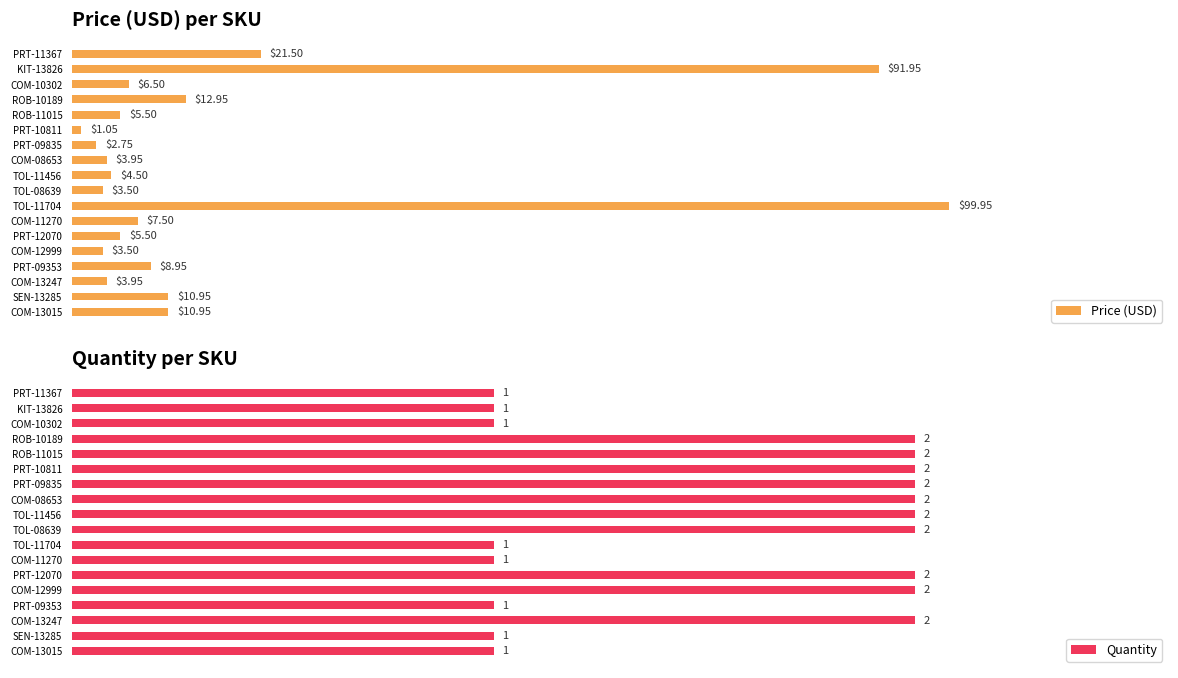

Between TOL-11704 and COM-12999, which series saw the biggest shift?

Price (USD)